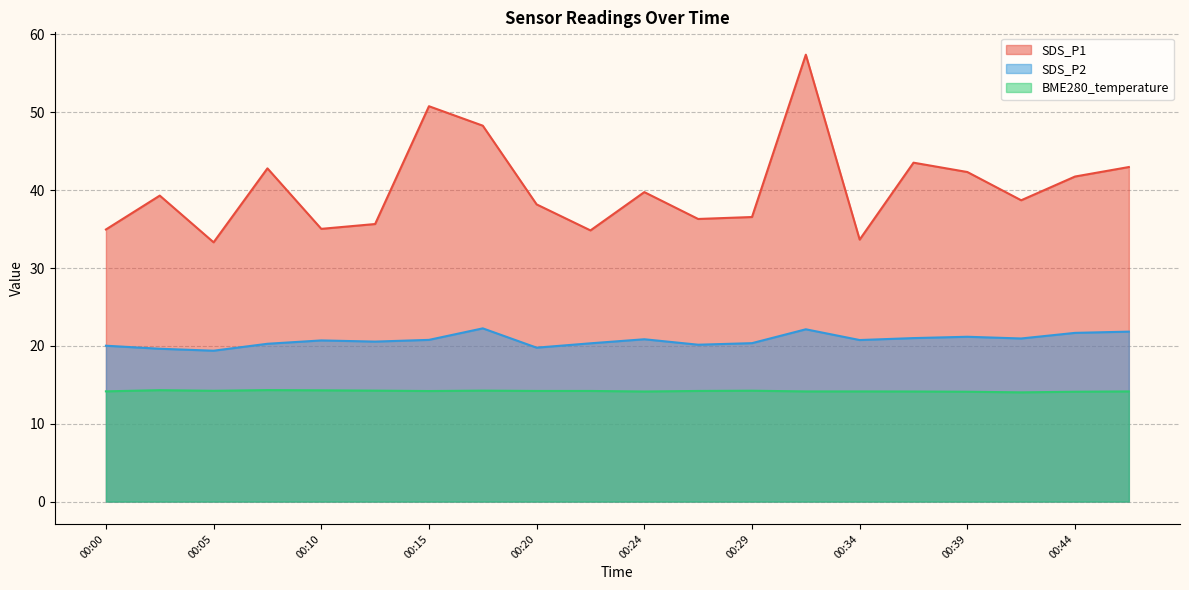

What value does the SDS_P1 series have at 00:00?

35.0